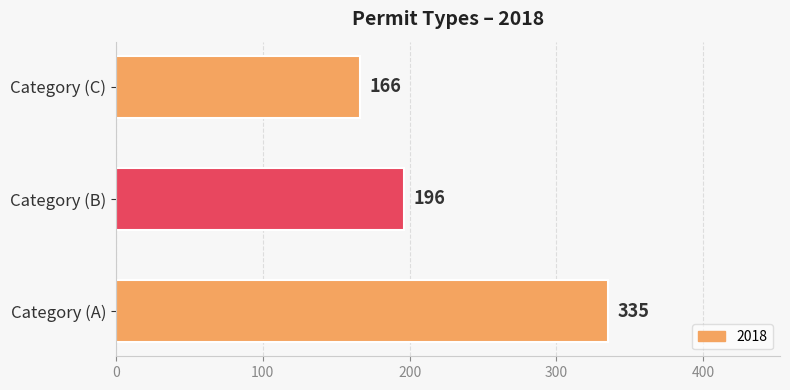

What is the change in value from Category (A) to Category (C)?

-169